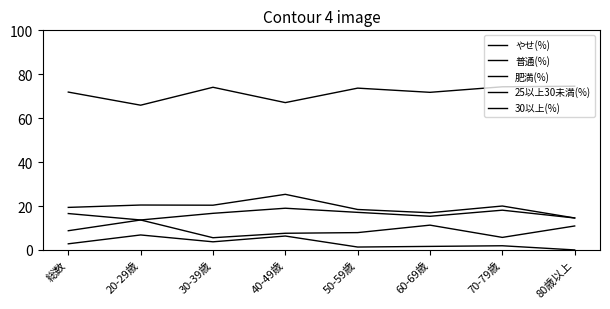

The 普通(%) series shows 119.9 at 40-49歳. True or false?

False